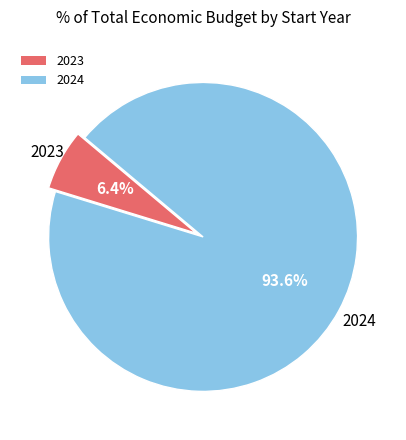

What portion of the pie excludes 2023?

93.6%